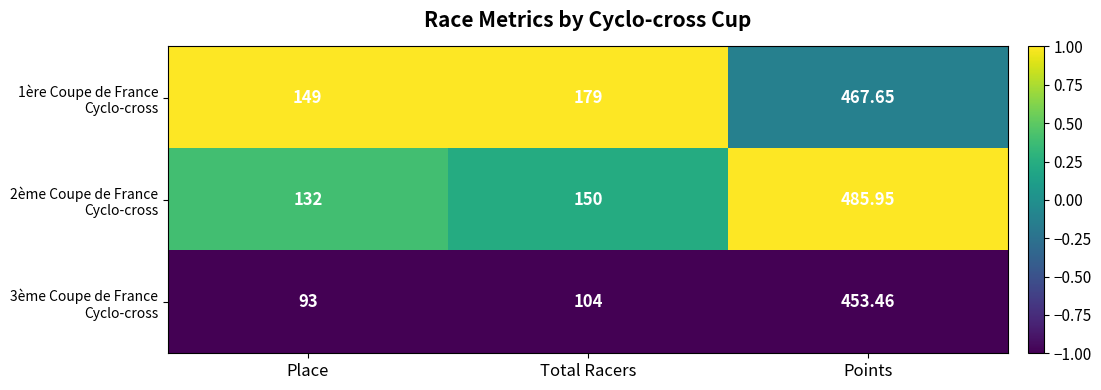

At which category is the sum across all series the highest?

Points